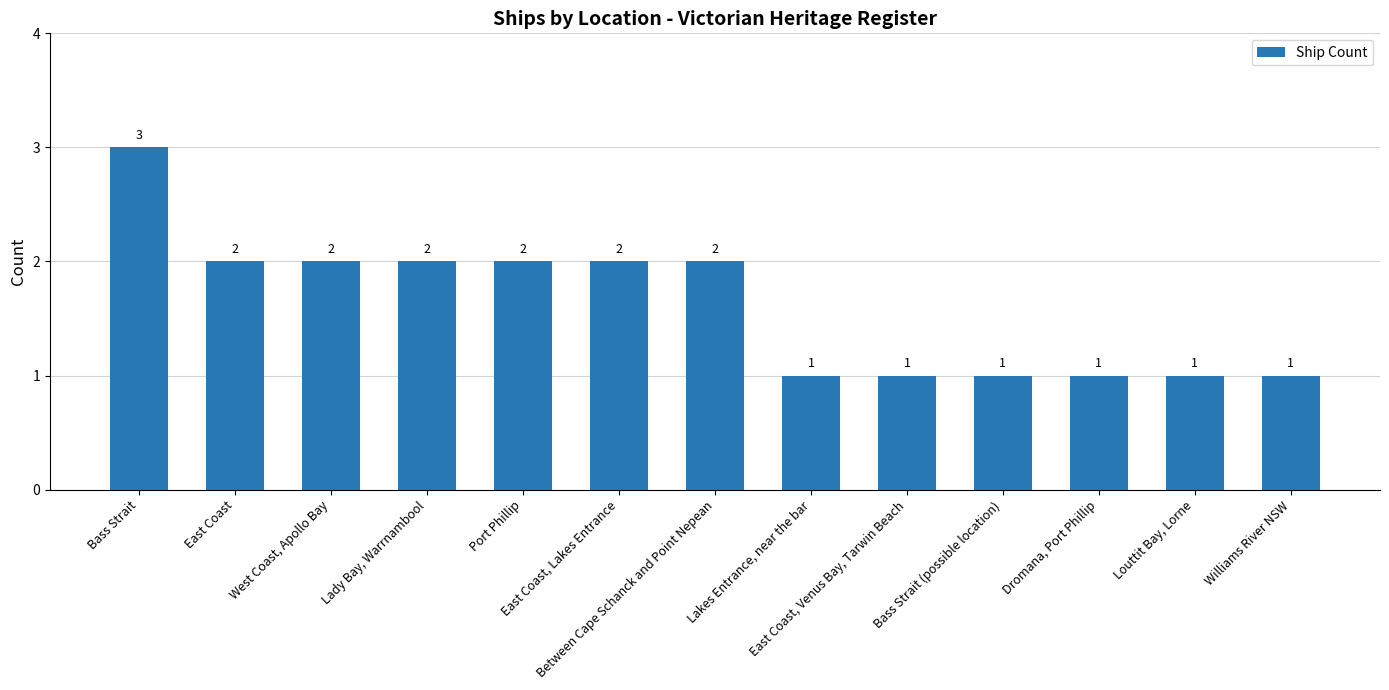

The value at West Coast, Apollo Bay is 2. True or false?

True